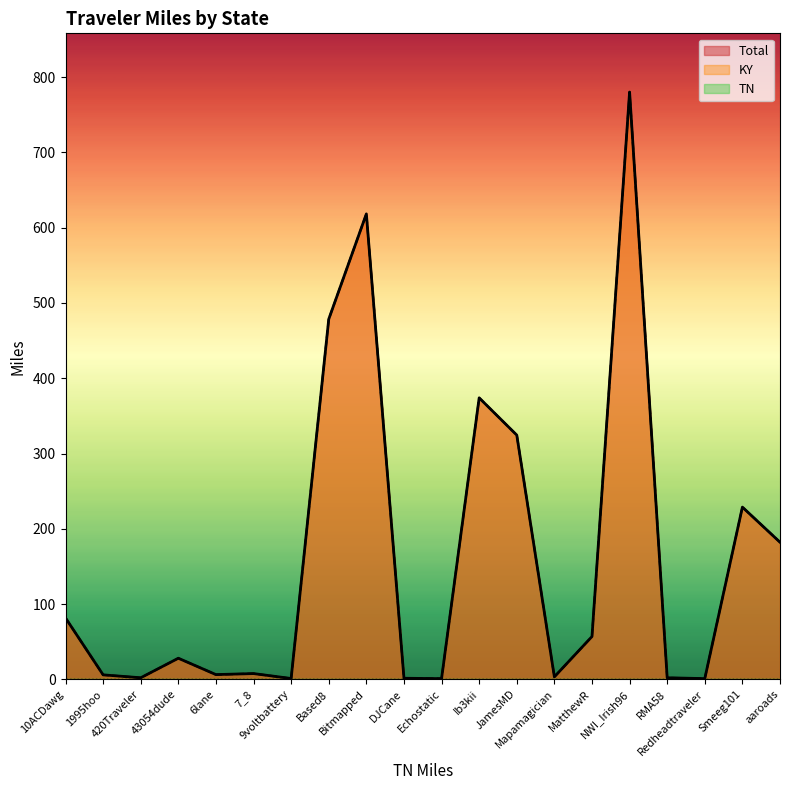

Reading left to right, extract all data points from this chart.

Total: 10ACDawg=81.6	1995hoo=5.9	420Traveler=2.0	43054dude=28.0	6lane=6.2	7_8=7.6	9voltbattery=1.1	Based8=478.6	Bitmapped=618.4	DJCane=1.4	Echostatic=0.9	Ib3kii=374.0	JamesMD=324.5	Mapamagician=3.3	MatthewR=56.8	NWI_Irish96=780.2	RMA58=2.0	Redheadtraveler=0.9	Smeeg101=228.8	aaroads=182.1
KY: 10ACDawg=81.6	1995hoo=5.9	420Traveler=2.0	43054dude=28.0	6lane=6.2	7_8=7.6	9voltbattery=1.1	Based8=478.6	Bitmapped=618.4	DJCane=1.4	Echostatic=0.9	Ib3kii=374.0	JamesMD=324.5	Mapamagician=3.3	MatthewR=56.8	NWI_Irish96=780.2	RMA58=2.0	Redheadtraveler=0.9	Smeeg101=228.8	aaroads=182.1